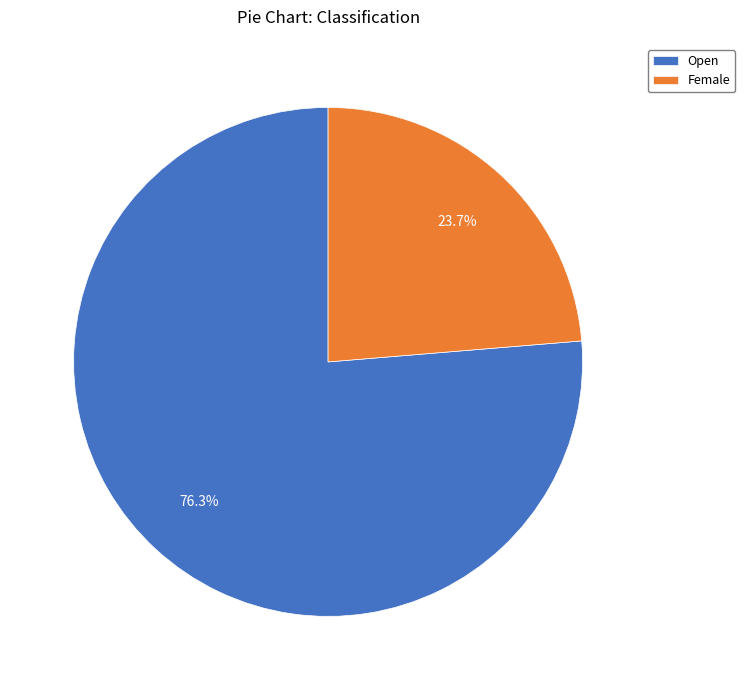

What is the total percentage of Female and Open?

100.0%